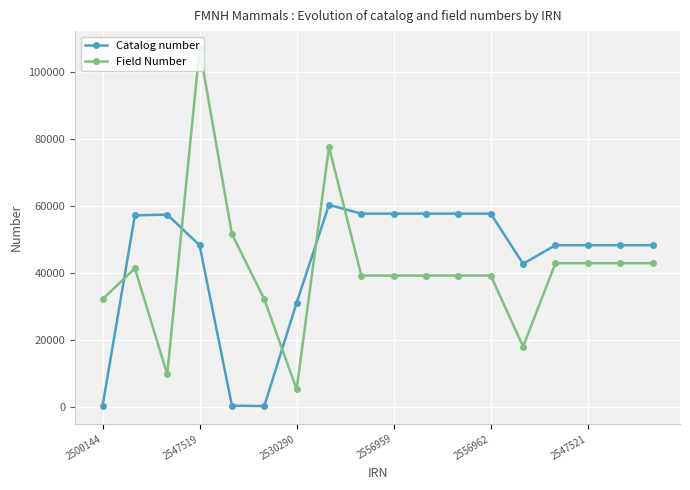

At how many categories does at least one series exceed 20047?

18